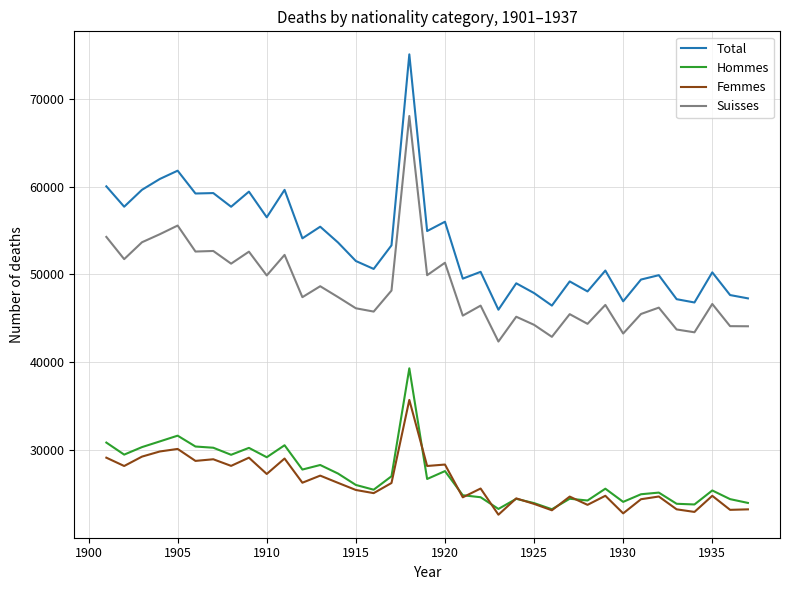

What is the minimum value shown in the chart?

22663